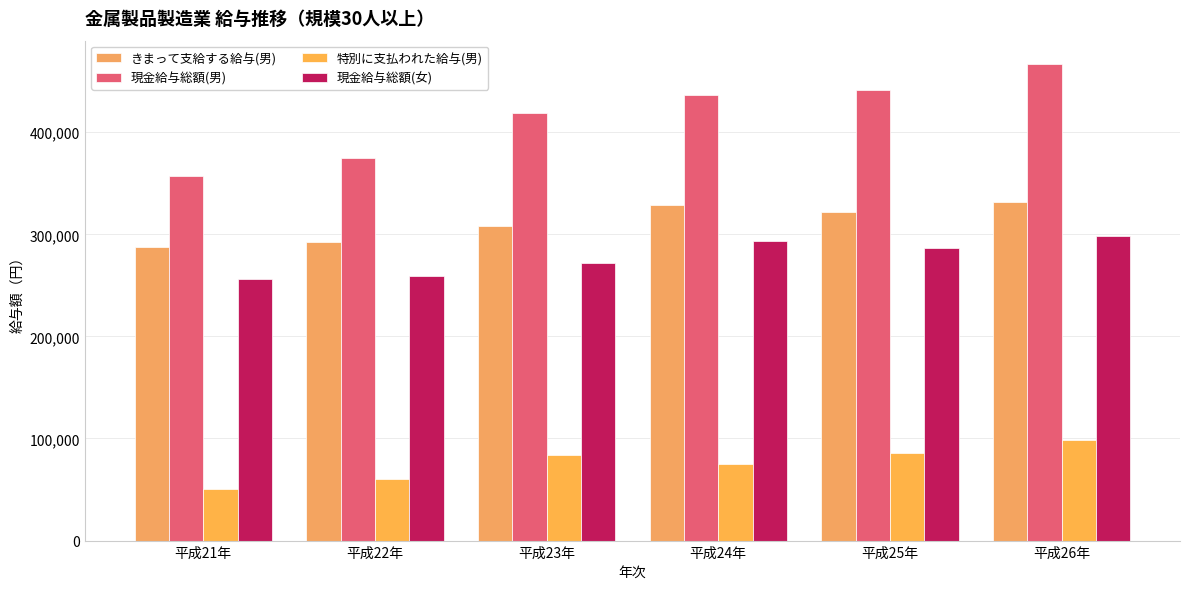

The value of きまって支給する給与(男) at 平成21年 is 457104. True or false?

False